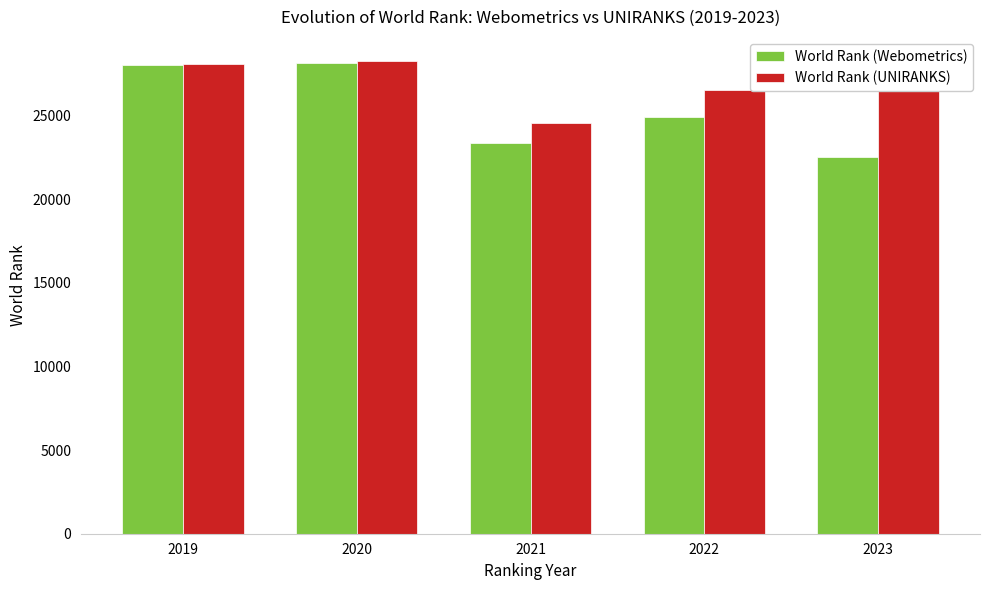

What are all the series names shown in the legend?

World Rank (Webometrics), World Rank (UNIRANKS)